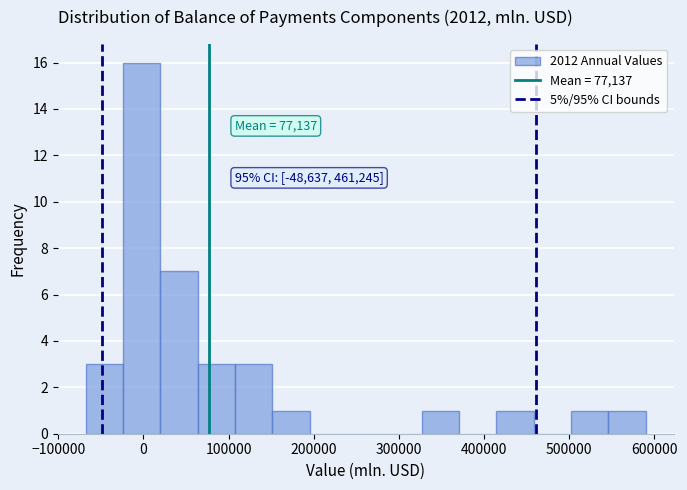

Which range on the x-axis has the tallest bar?

-20000 to 20000